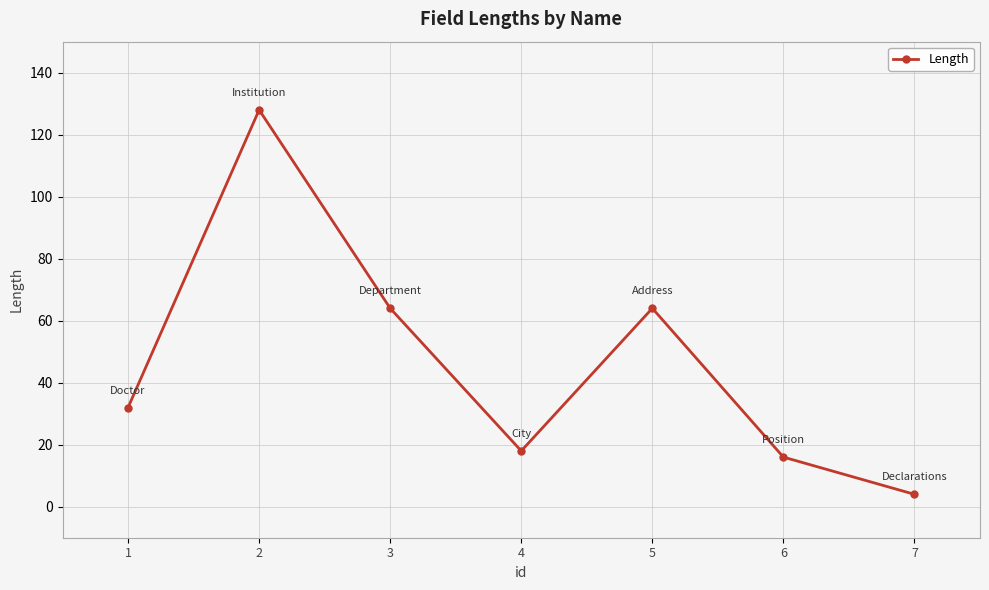

How many data points are less than 32?

3